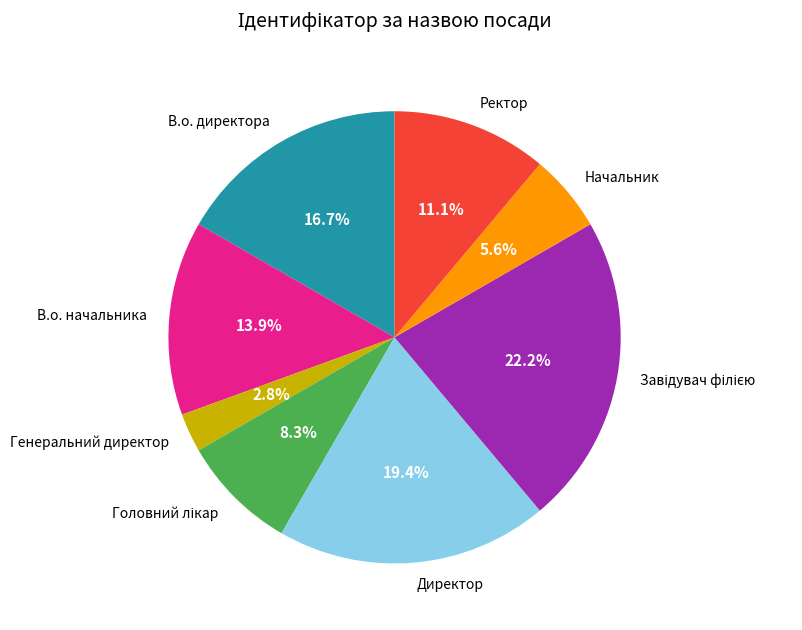

To the nearest percent, what is the average slice percentage?

12%